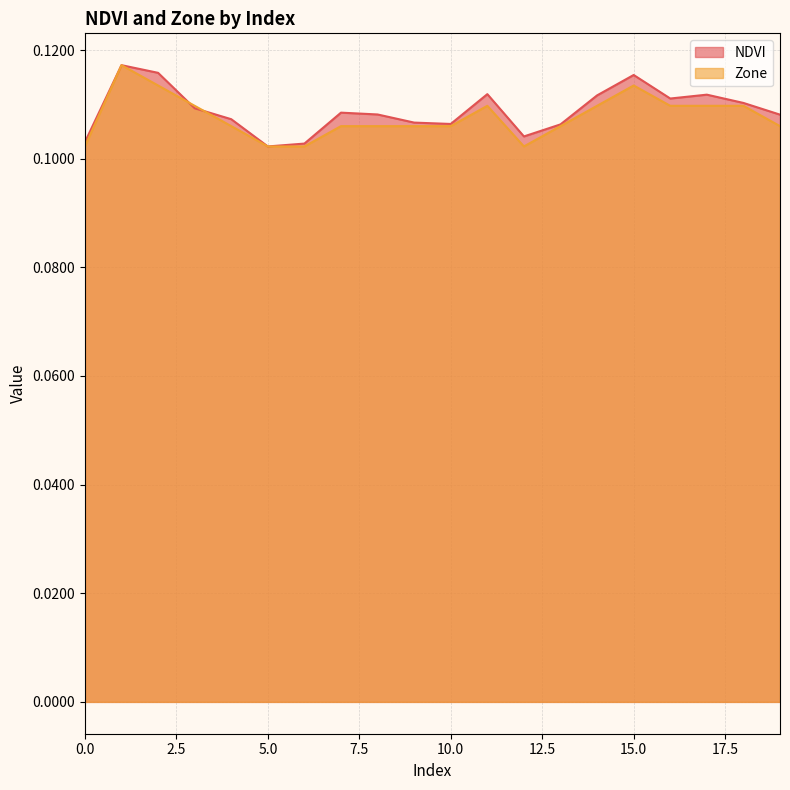

At which category does the chart reach its peak across all series?

1